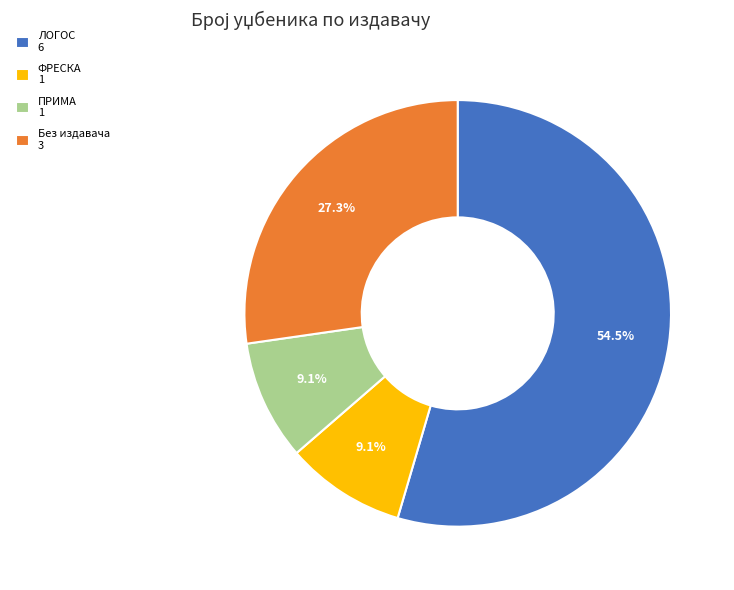

Approximately how many times larger is the value at ПРИМА 1 compared to ФРЕСКА 1?

1.0